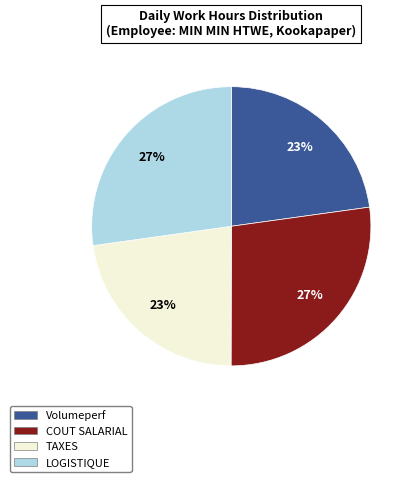

Is there a majority slice in this chart?

No